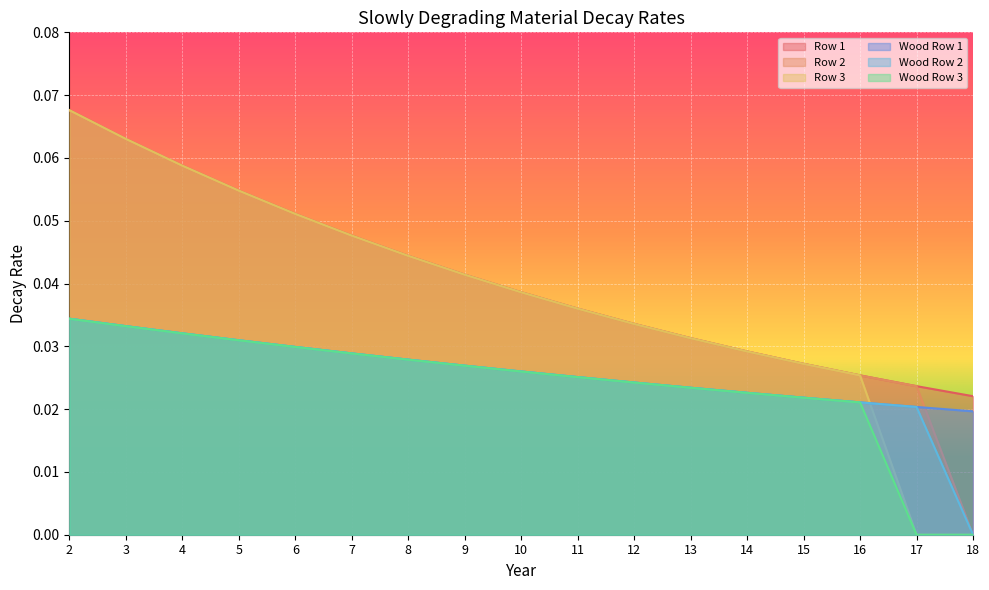

Reading left to right, list all the values displayed in this chart.

Row 1: 2=0.1	3=0.1	4=0.1	5=0.1	6=0.1	7=0.0	8=0.0	9=0.0	10=0.0	11=0.0	12=0.0	13=0.0	14=0.0	15=0.0	16=0.0	17=0.0	18=0.0
Row 2: 2=0.1	3=0.1	4=0.1	5=0.1	6=0.1	7=0.0	8=0.0	9=0.0	10=0.0	11=0.0	12=0.0	13=0.0	14=0.0	15=0.0	16=0.0	17=0.0	18=0.0
Row 3: 2=0.1	3=0.1	4=0.1	5=0.1	6=0.1	7=0.0	8=0.0	9=0.0	10=0.0	11=0.0	12=0.0	13=0.0	14=0.0	15=0.0	16=0.0	17=0.0	18=0.0
Wood Row 1: 2=0.0	3=0.0	4=0.0	5=0.0	6=0.0	7=0.0	8=0.0	9=0.0	10=0.0	11=0.0	12=0.0	13=0.0	14=0.0	15=0.0	16=0.0	17=0.0	18=0.0
Wood Row 2: 2=0.0	3=0.0	4=0.0	5=0.0	6=0.0	7=0.0	8=0.0	9=0.0	10=0.0	11=0.0	12=0.0	13=0.0	14=0.0	15=0.0	16=0.0	17=0.0	18=0.0
Wood Row 3: 2=0.0	3=0.0	4=0.0	5=0.0	6=0.0	7=0.0	8=0.0	9=0.0	10=0.0	11=0.0	12=0.0	13=0.0	14=0.0	15=0.0	16=0.0	17=0.0	18=0.0